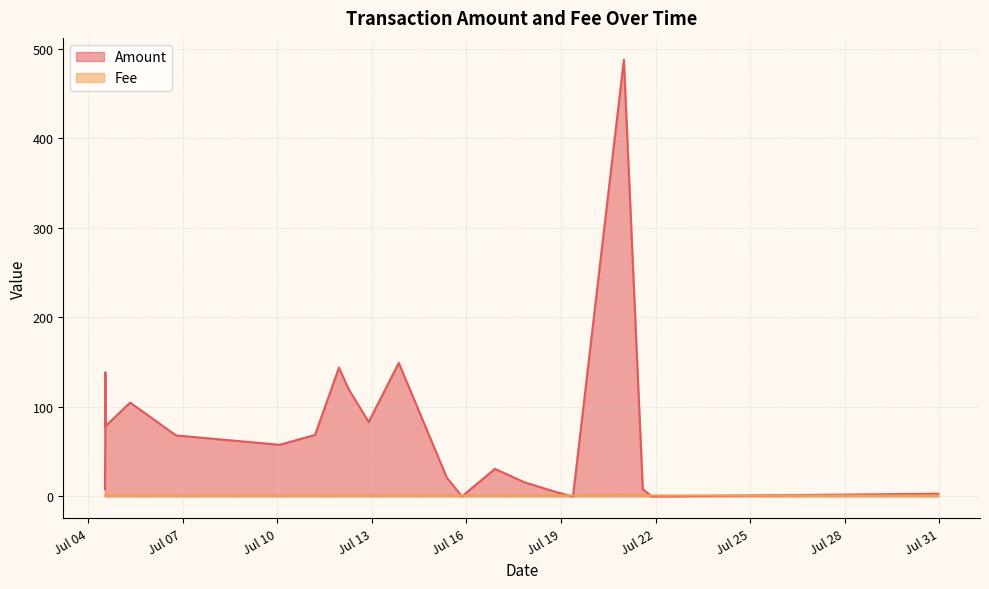

Rank the series at 2017-07-15 08:59:17 from lowest to highest value.

Fee, Amount